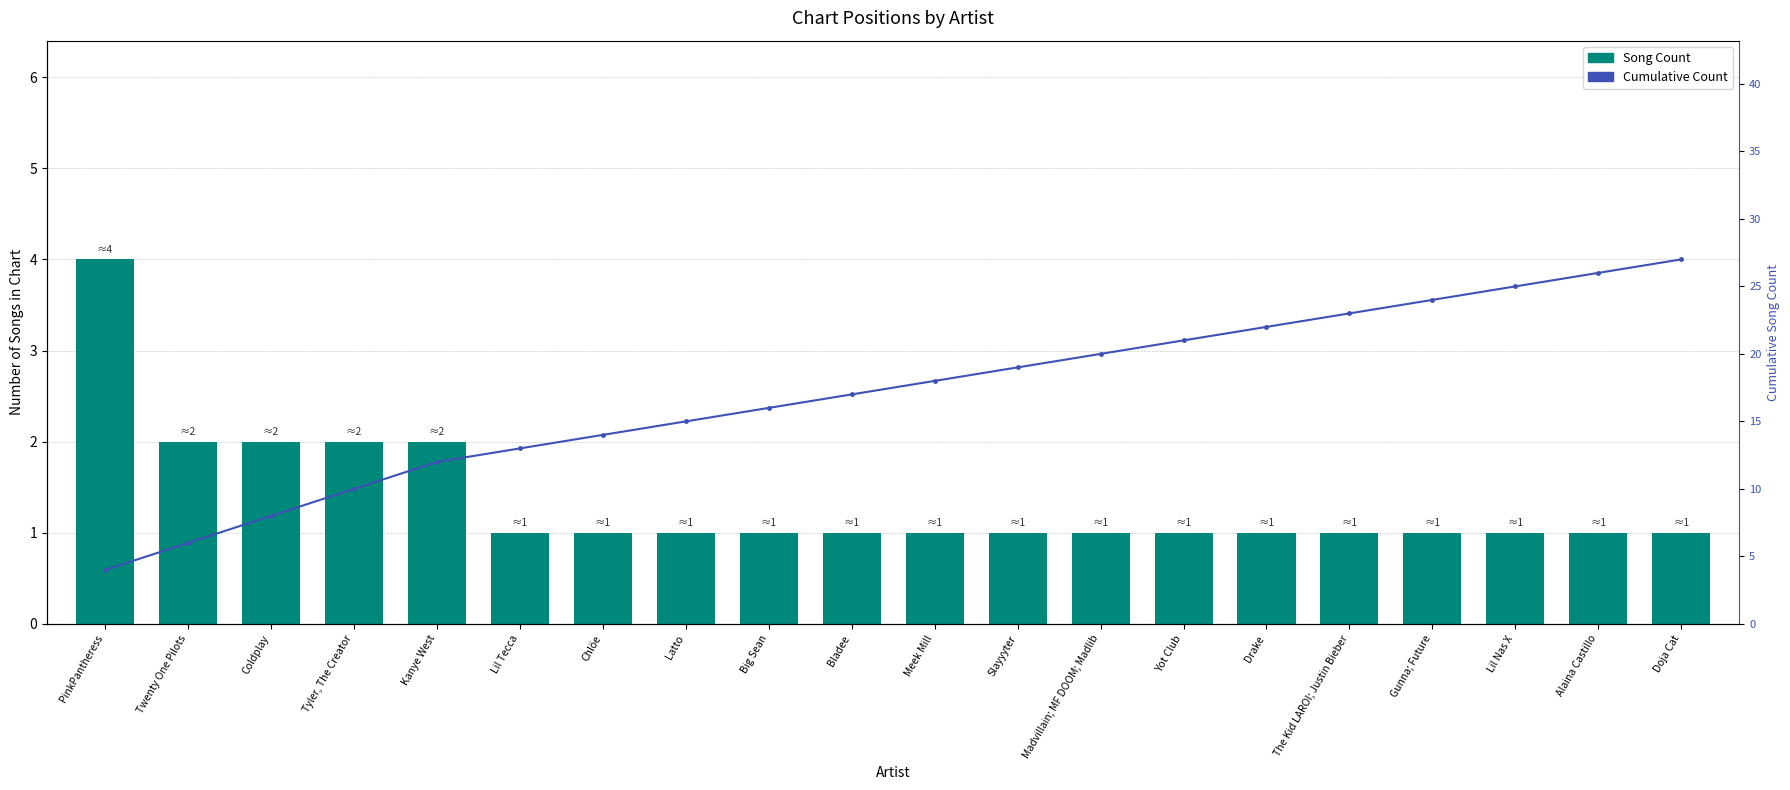

What is the label of the 20th bar from the right?

PinkPantheress